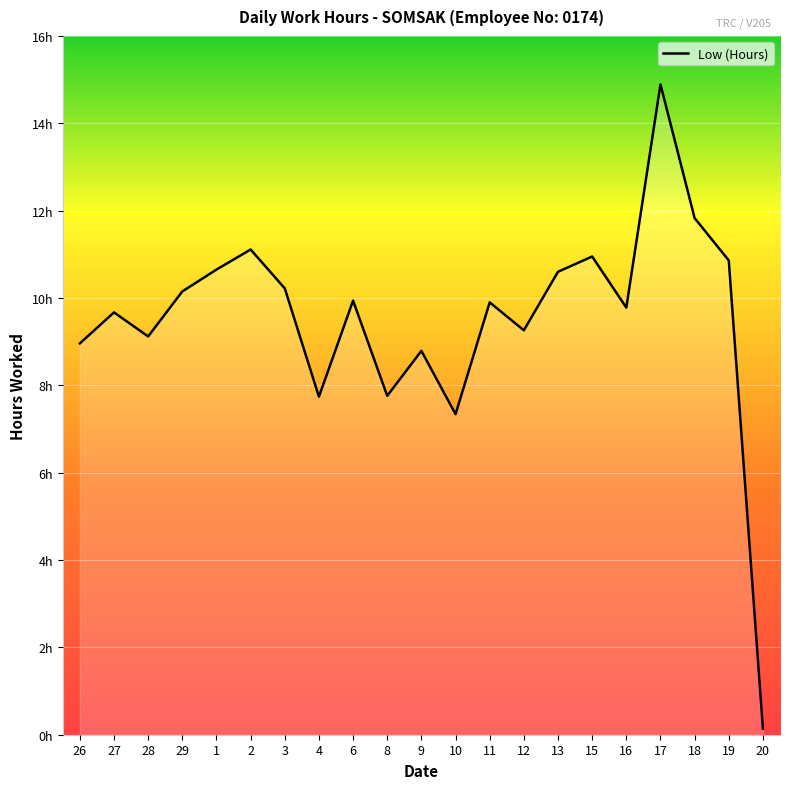

Does the chart display data point markers on the line(s)?

No